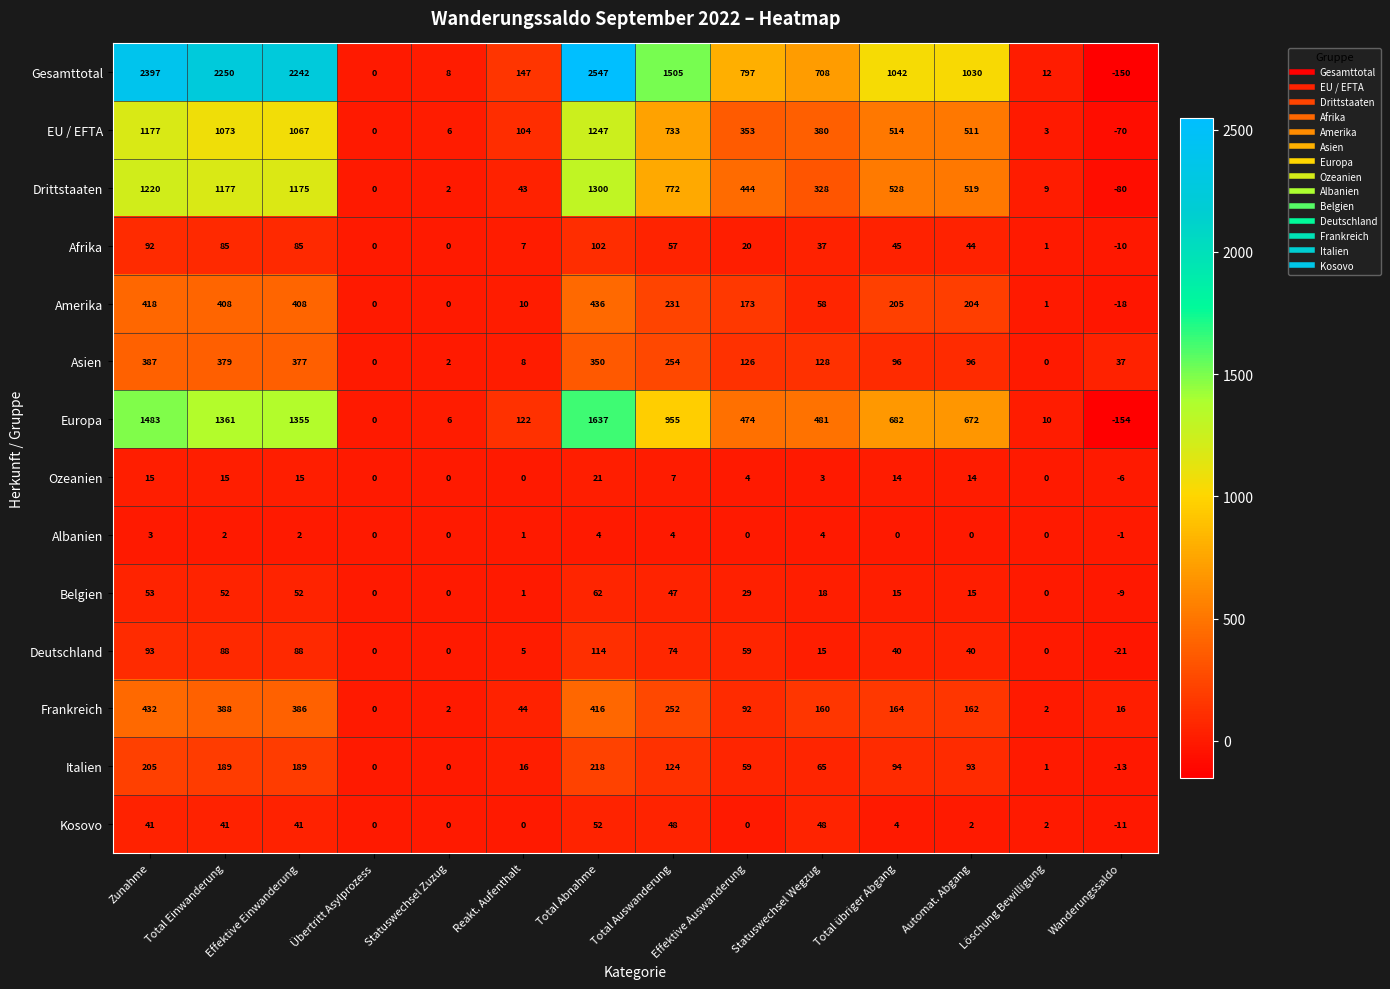

Which series changed the most between Reakt. Aufenthalt and Total übriger Abgang?

Gesamttotal